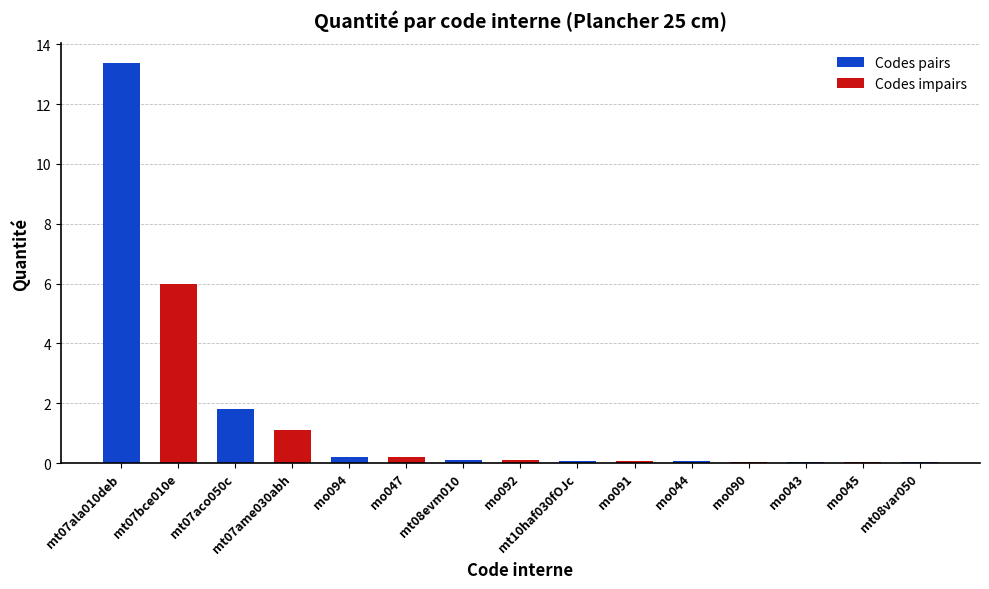

Which label corresponds to the largest value in the chart?

mt07ala010deb